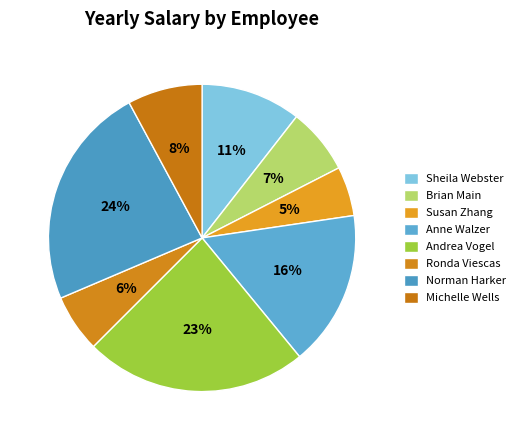

How many segments does this pie chart have?

8